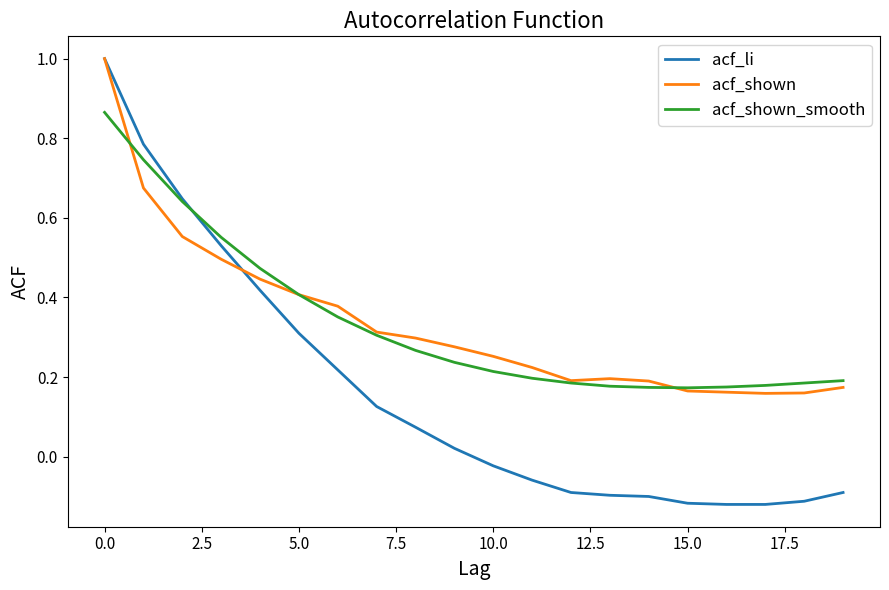

Which series has the largest range (max minus min)?

acf_li